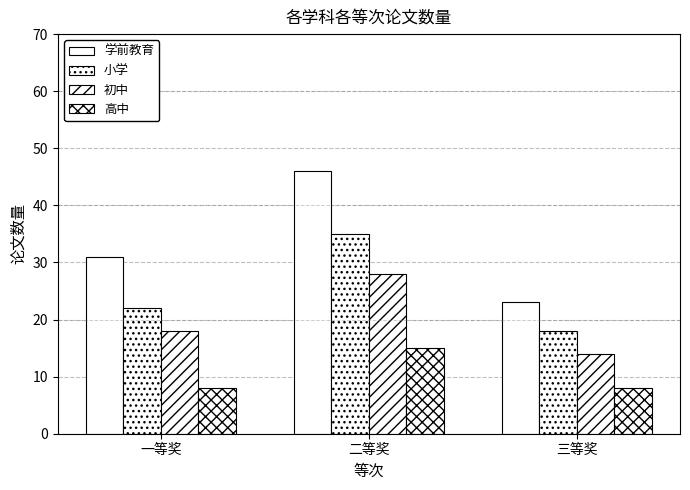

How many distinct data groups are displayed?

4